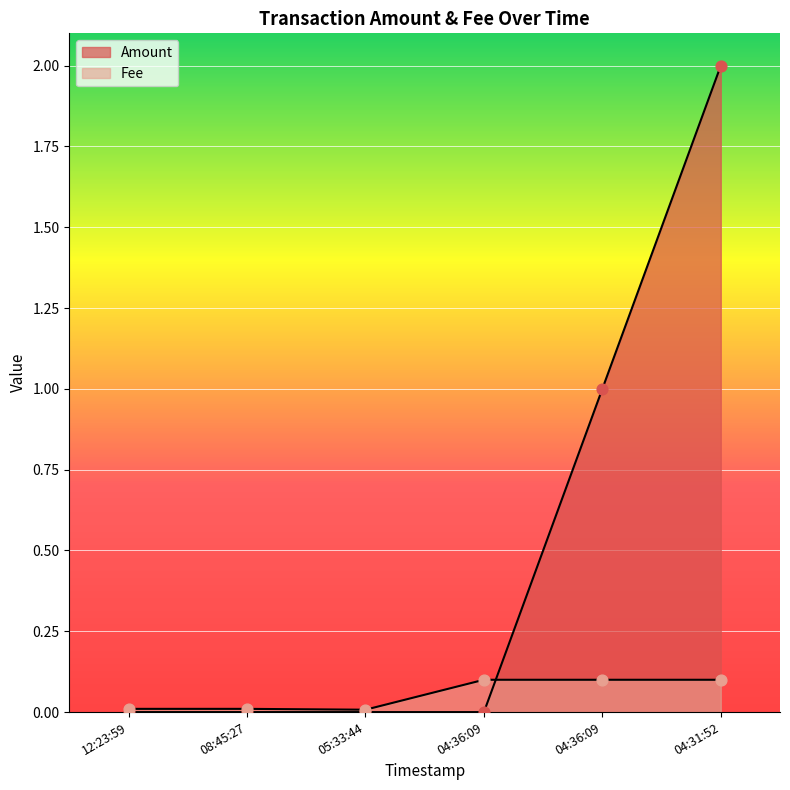

At which category is the sum across all series the highest?

04:31:52